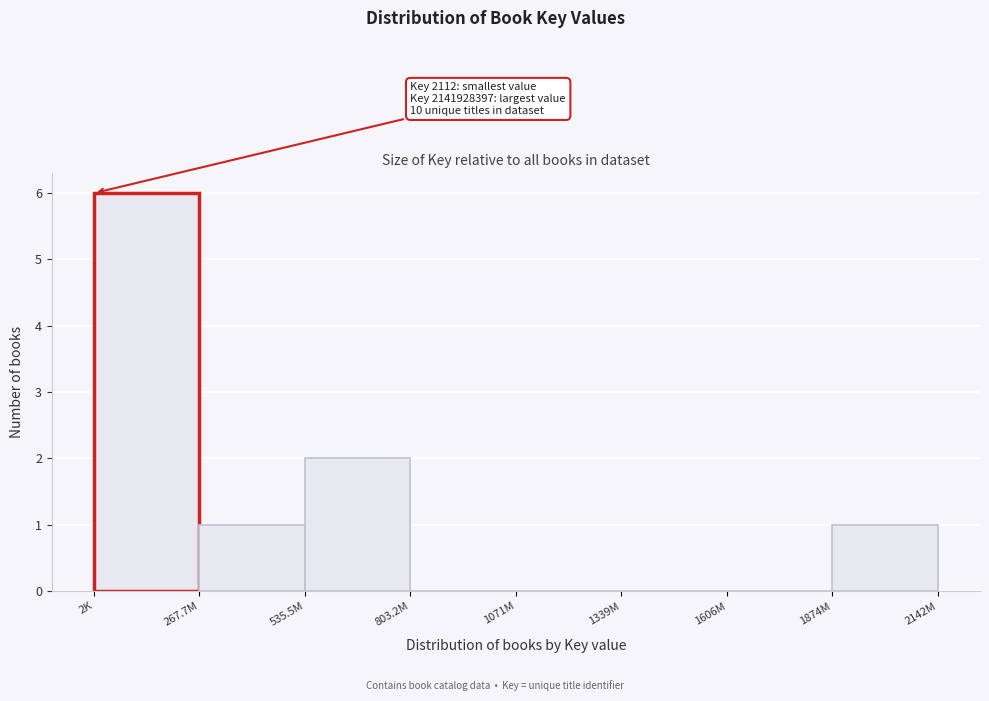

Reading right to left, extract all data points from this chart.

1874M=1	1606M=0	1339M=0	1071M=0	803.2M=0	535.5M=2	267.7M=1	2K=6